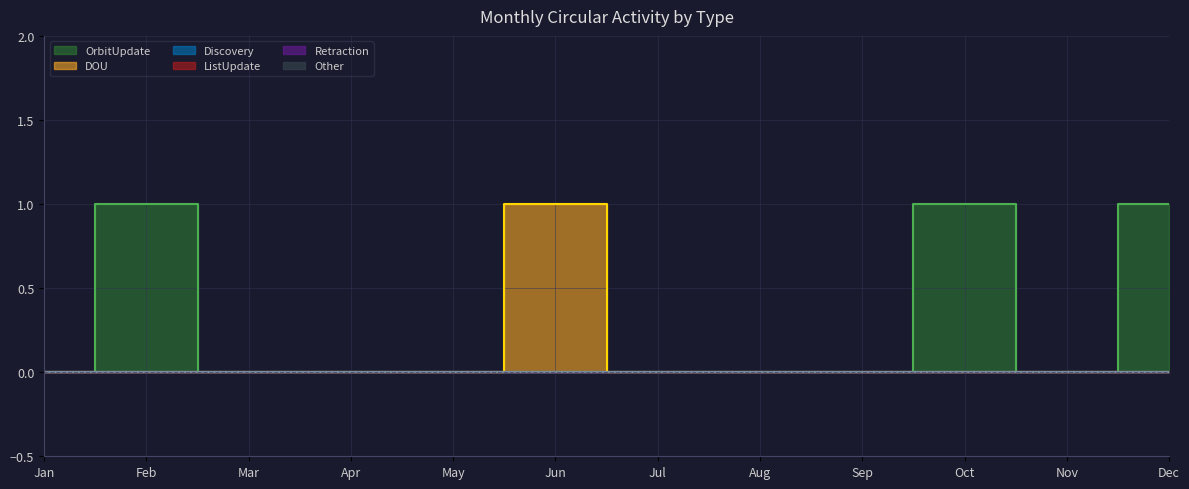

Is this an area chart (filled region under the line)?

No